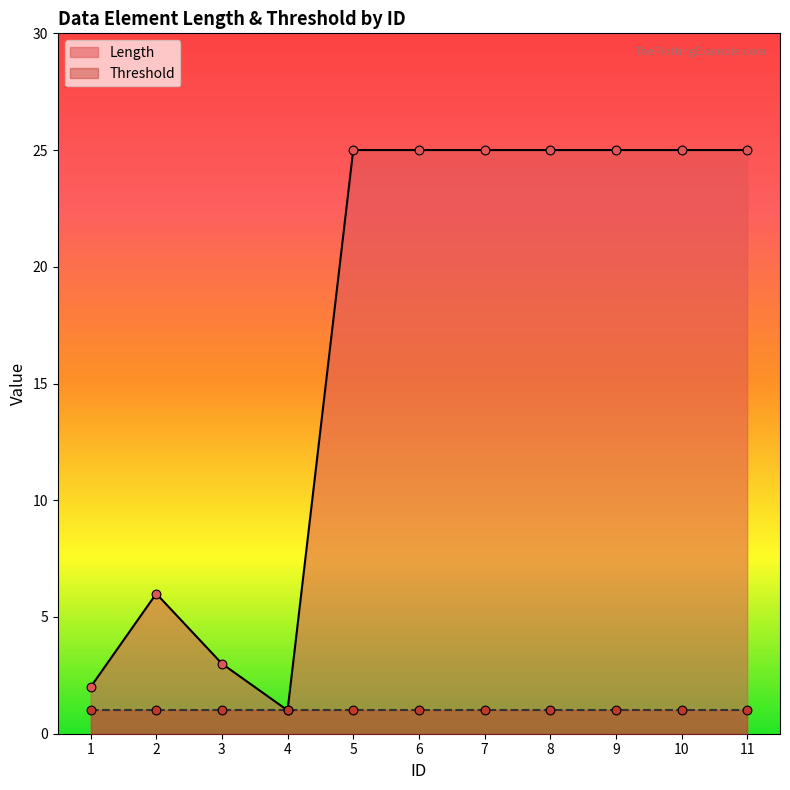

Between 1 and 7, which is larger?

7